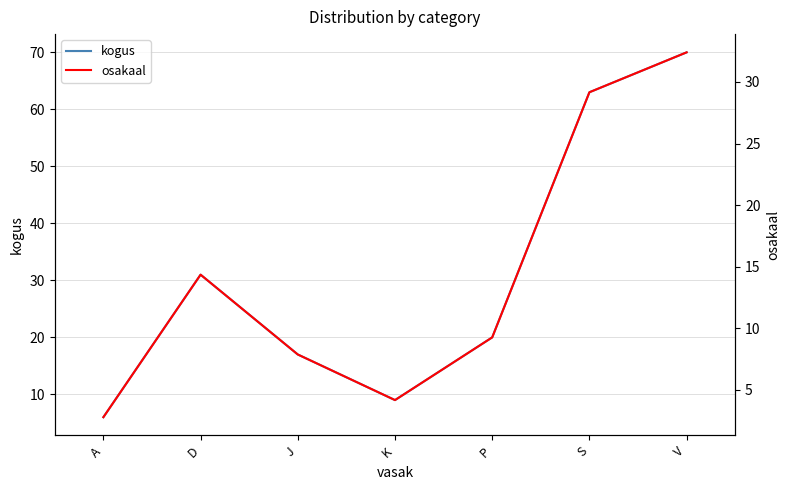

How many data points in kogus are less than 20?

3